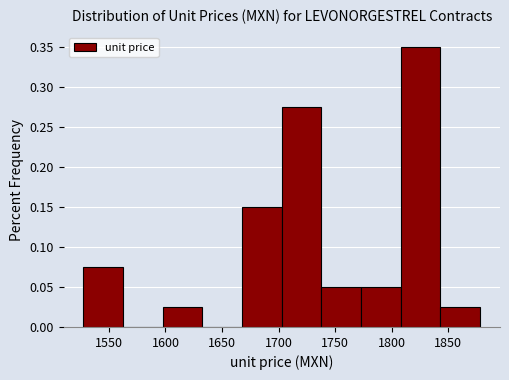

Reading left to right, transcribe this chart: for each bar, give the range it covers on the x-axis and its height. Neither the bar edges nor the heights are printed on the chart, so give them approximately, as read against the axes.

1525 to 1565: 0.075
1565 to 1600: 0
1600 to 1635: 0.025
1635 to 1670: 0
1670 to 1705: 0.150
1705 to 1740: 0.275
1740 to 1775: 0.050
1775 to 1810: 0.050
1810 to 1845: 0.350
1845 to 1880: 0.025